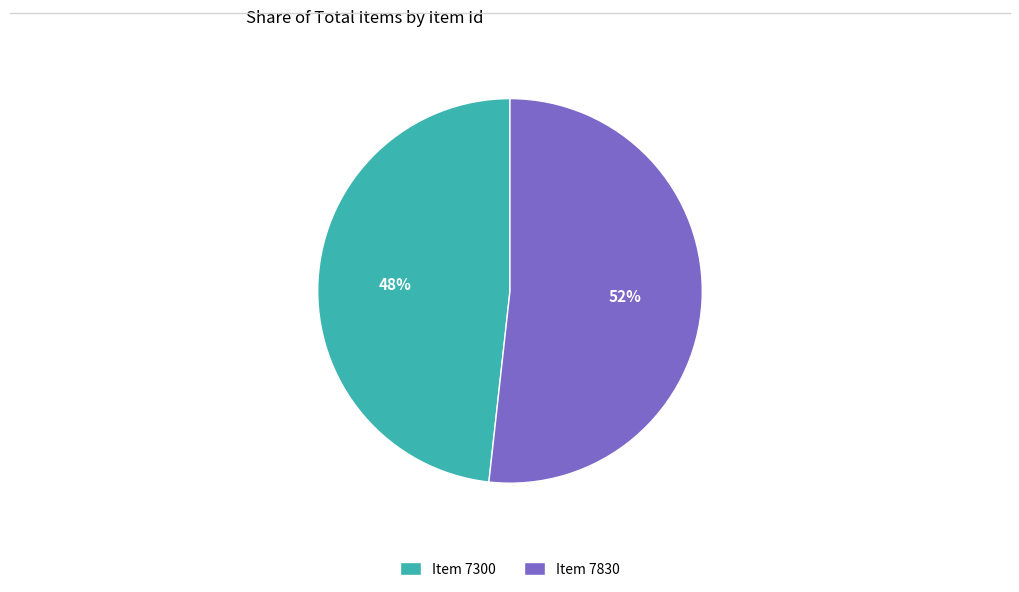

How many slices are in this pie chart?

2